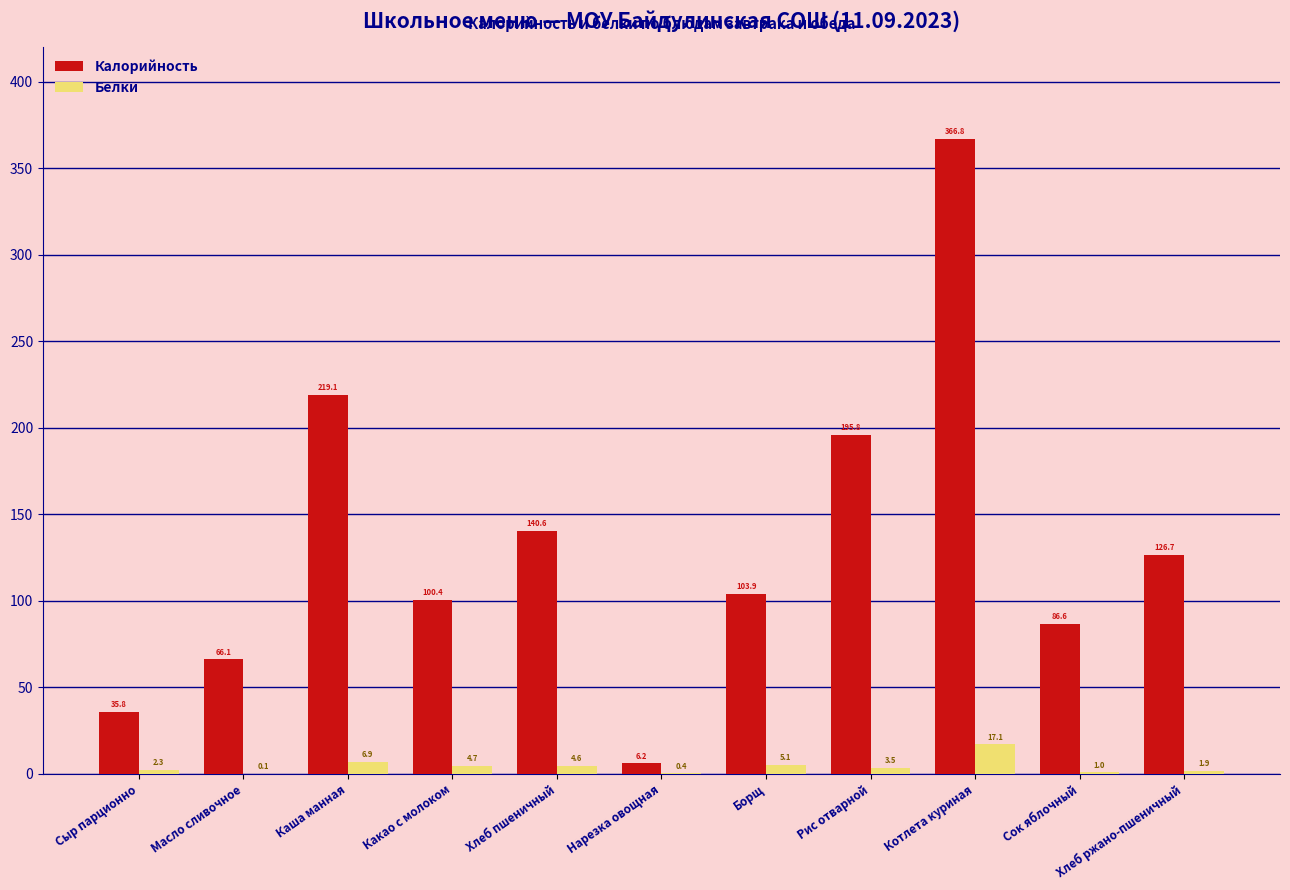

What is the total value across all series at Сок яблочный?

87.6